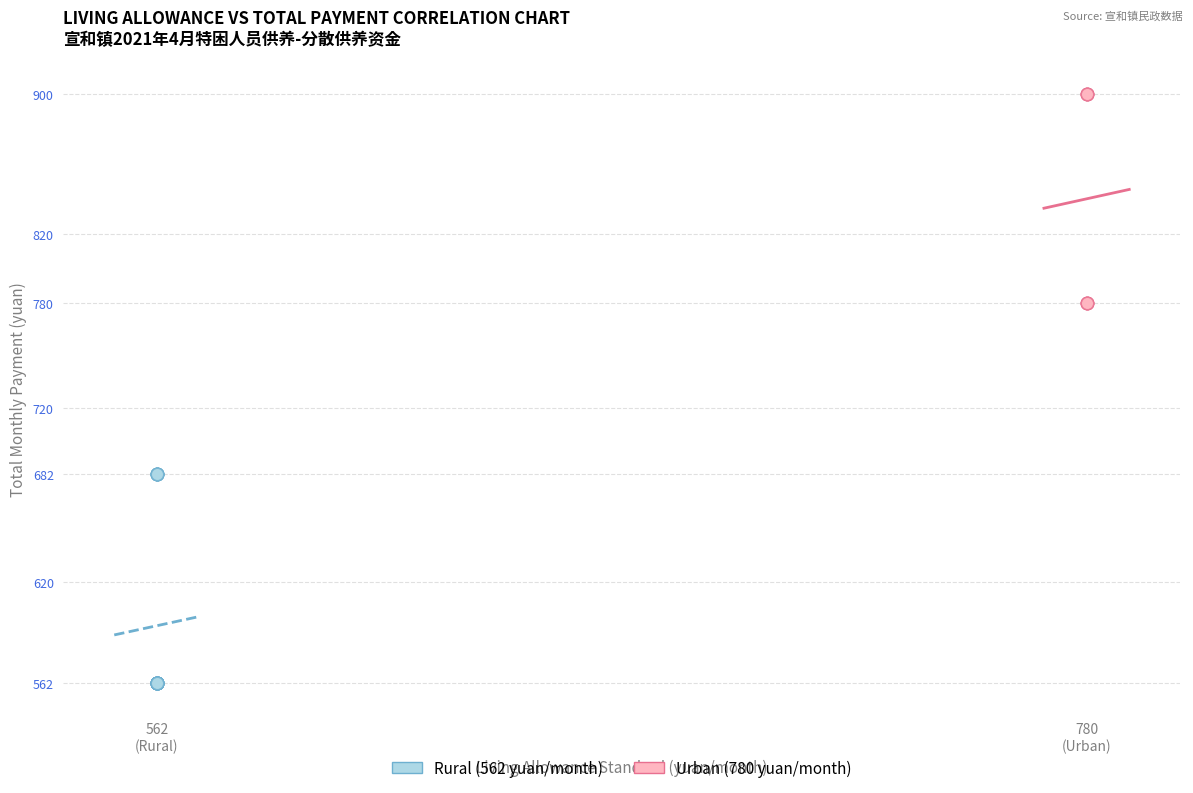

Which series contains the lowest Y value?

Rural (562 yuan/month)